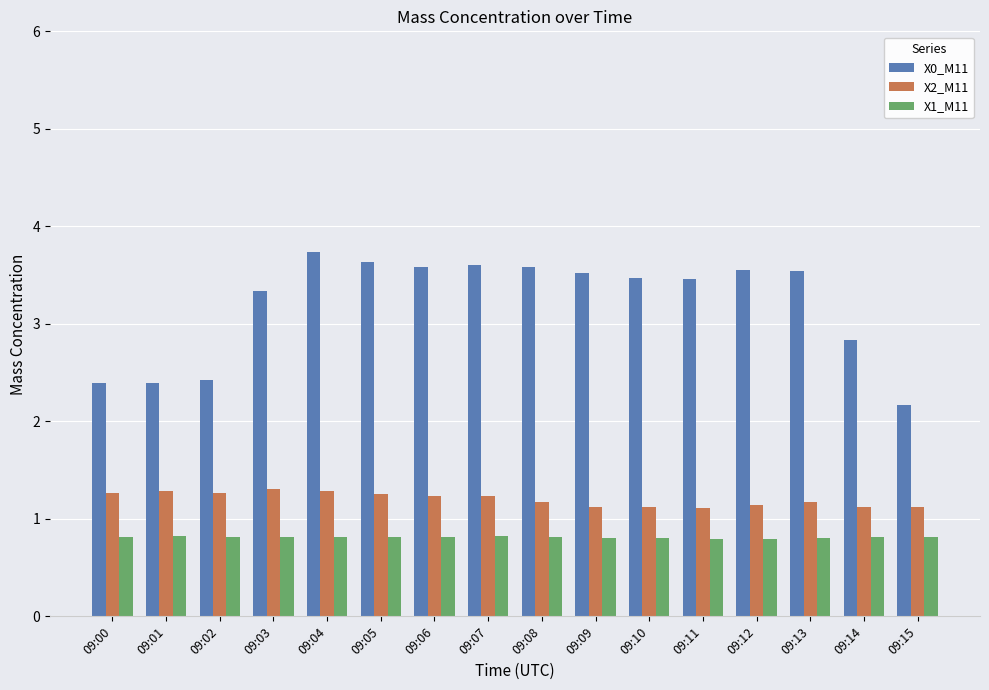

How many distinct data groups are displayed?

3